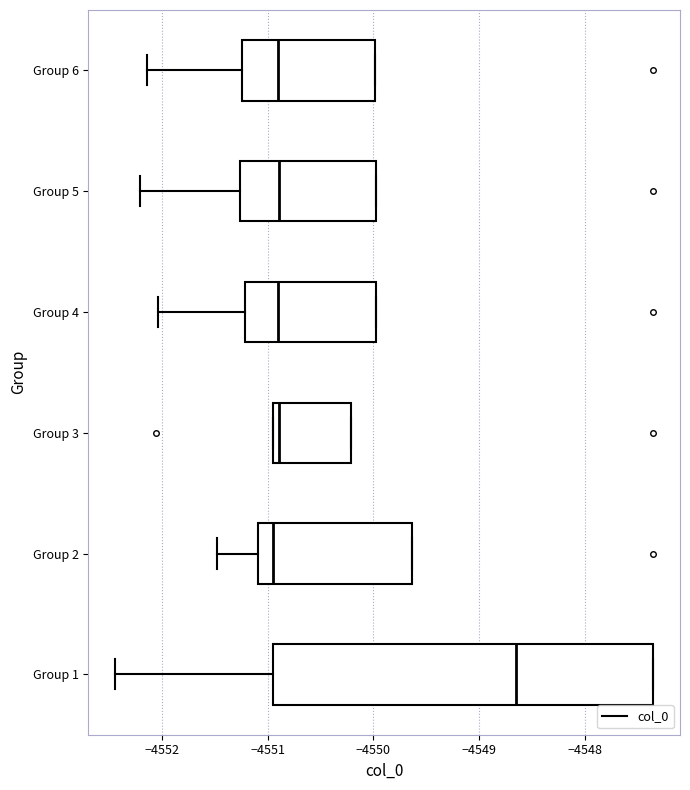

Which box has the furthest to the right median line?

Group 1